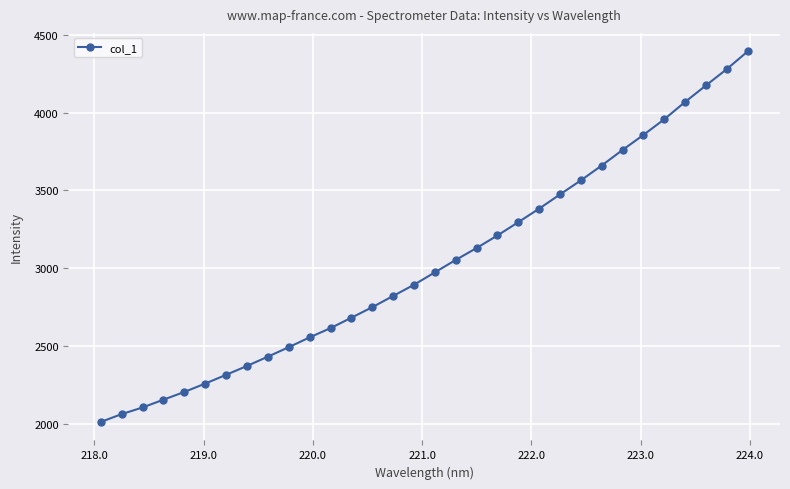

Reading left to right, list all the values displayed in this chart.

2014.1	2064.3	2106.9	2157.0	2206.6	2260.4	2316.5	2373.5	2433.1	2494.0	2556.9	2616.3	2683.1	2750.7	2822.7	2894.7	2974.3	3054.0	3130.4	3211.1	3296.5	3383.3	3474.6	3564.8	3660.2	3760.1	3856.5	3957.0	4068.3	4174.3	4279.0	4392.5